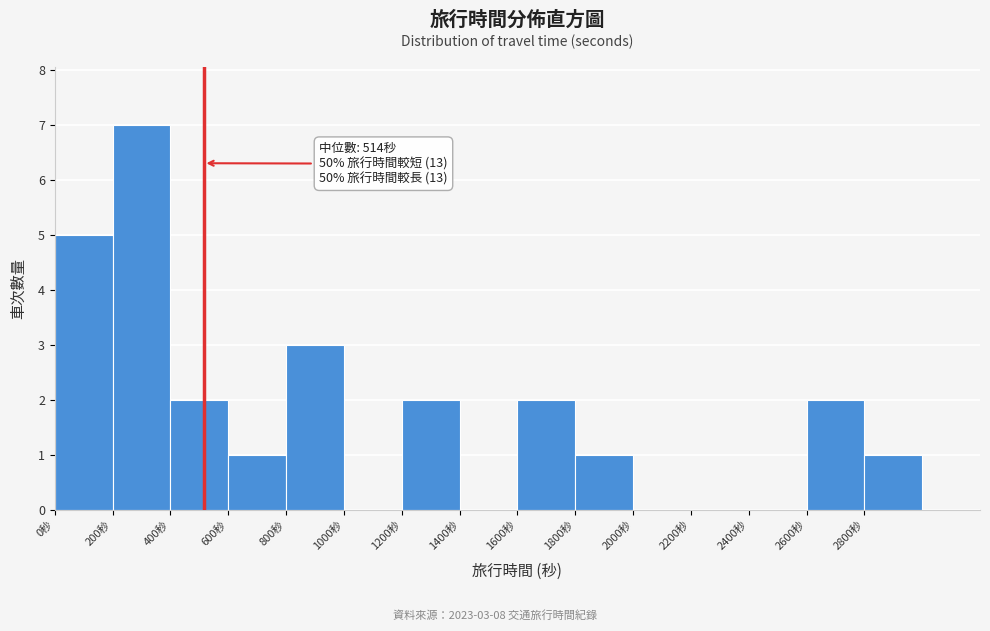

Which range on the x-axis has the tallest bar?

200 to 400